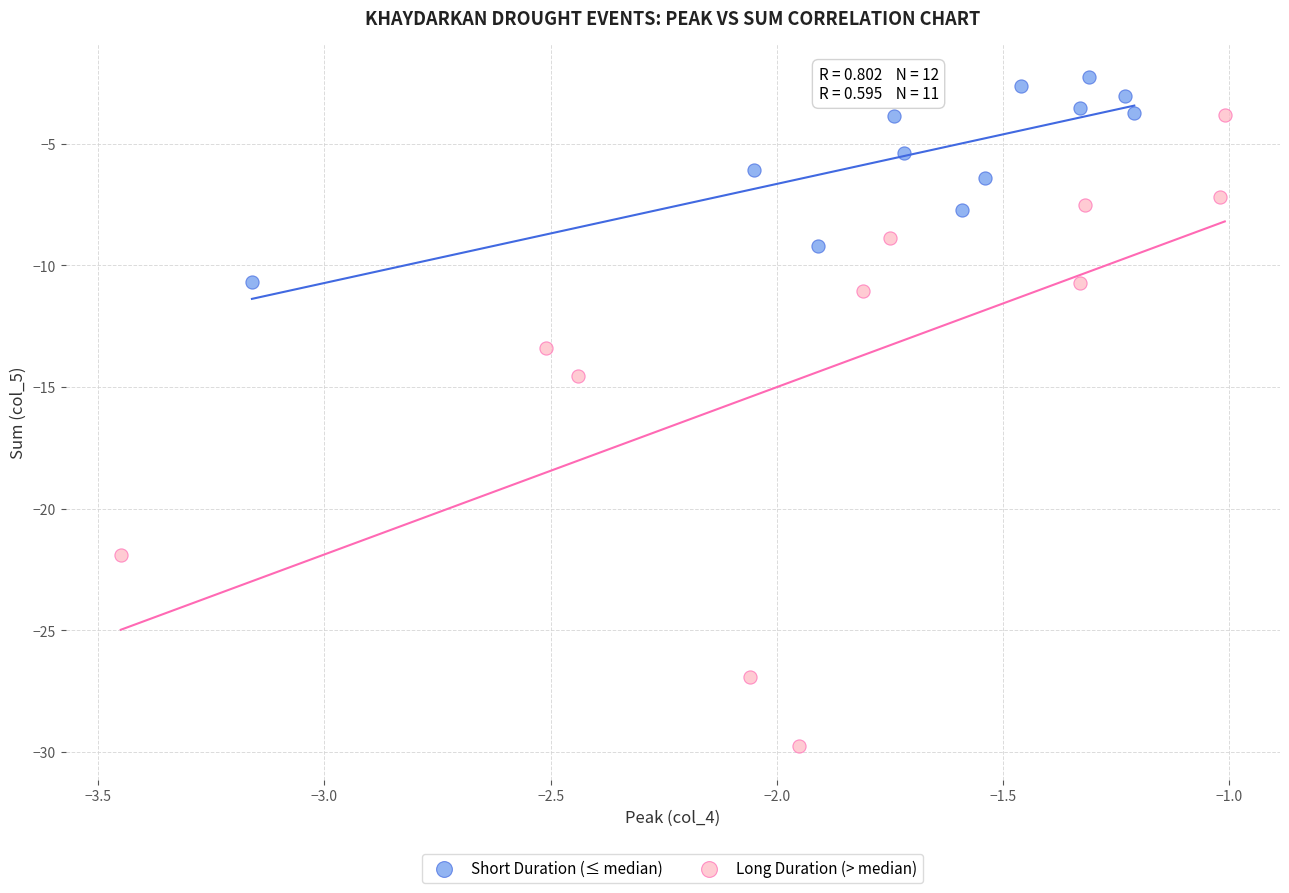

Which series reaches the minimum Y coordinate?

Long Duration (> median)